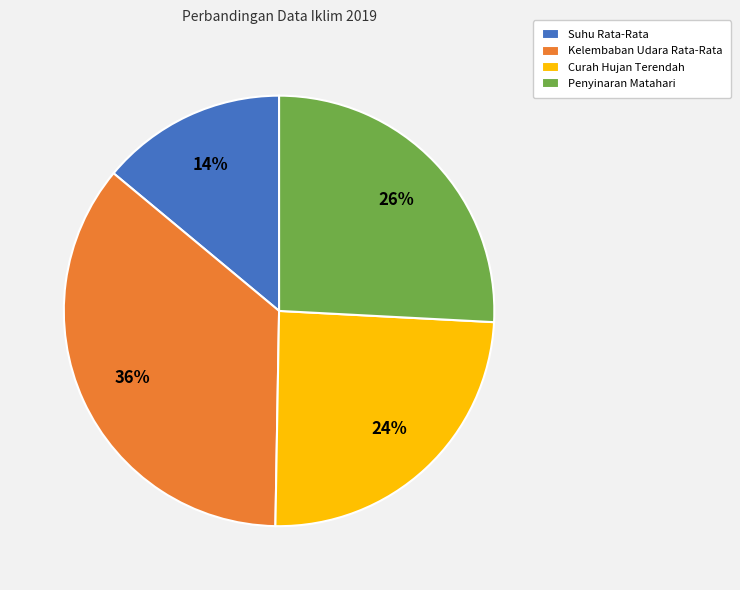

Is the sum of Penyinaran Matahari and Kelembaban Udara Rata-Rata greater than half?

Yes